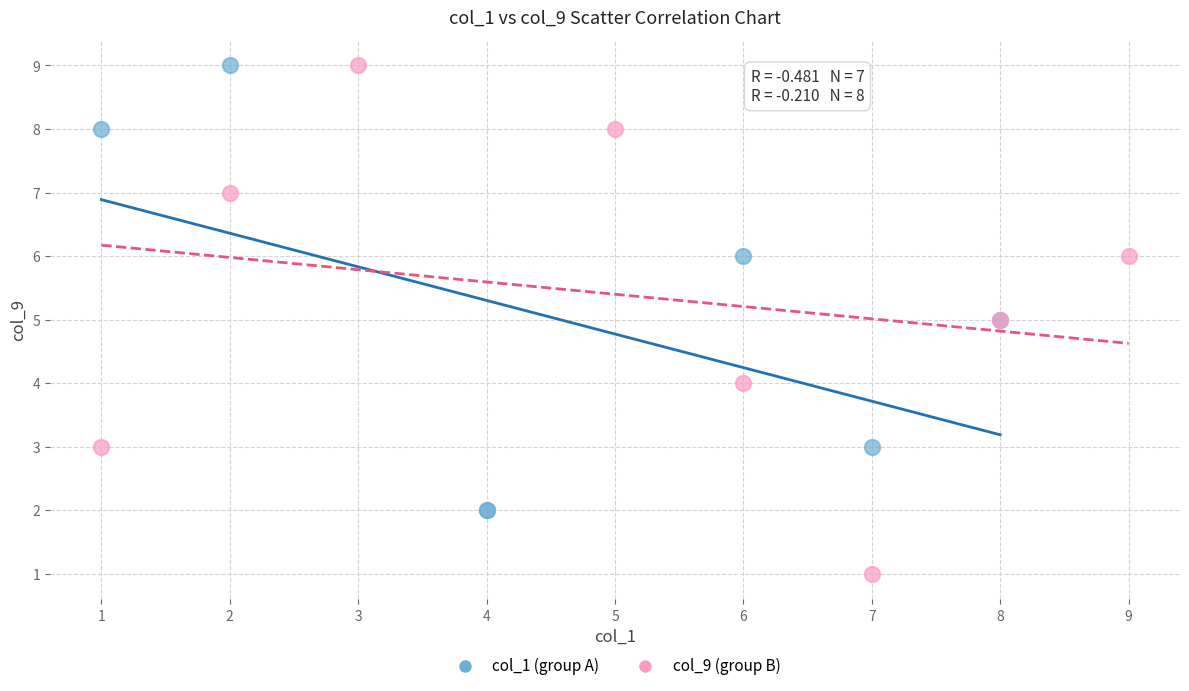

Which series contains the lowest Y value?

col_9 (group B)